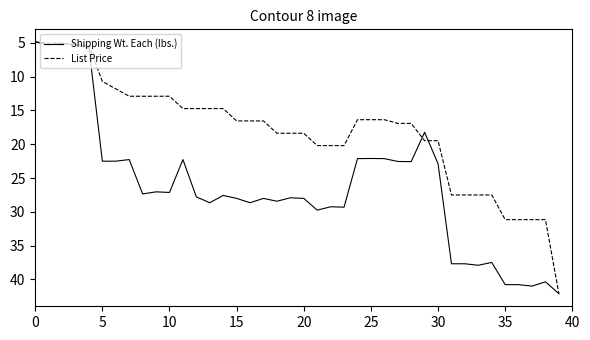

List the series in order of their overall mean, lowest first.

List Price, Shipping Wt. Each (lbs.)